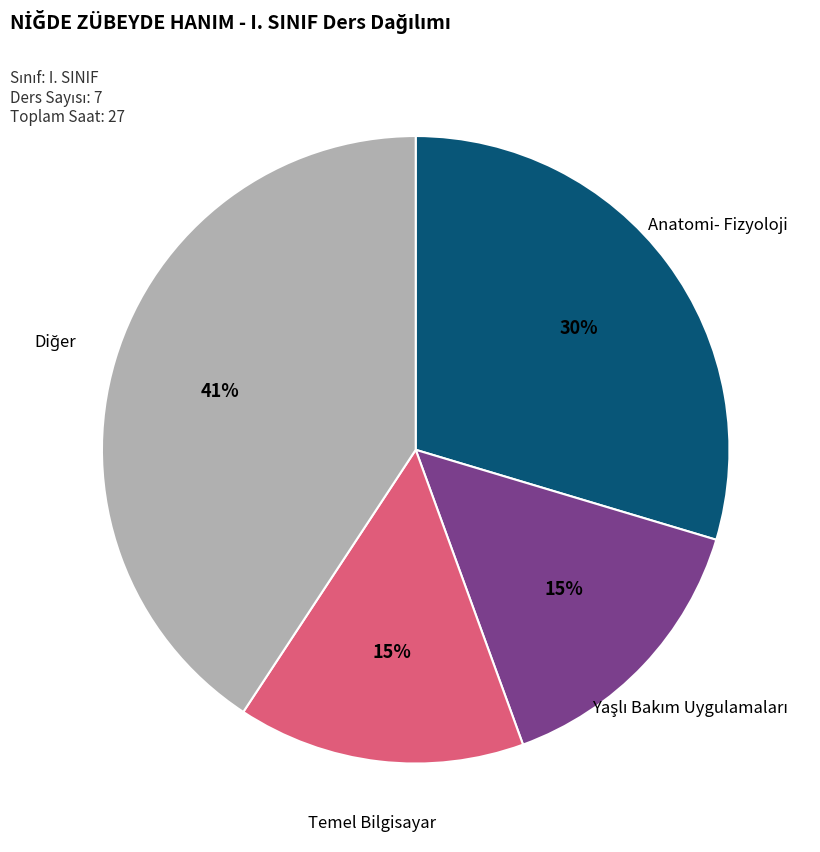

Does any single category account for the majority?

No